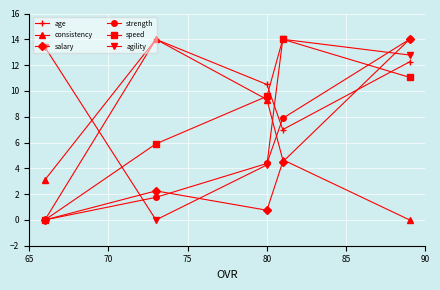

At how many categories does at least one series exceed 4?

5